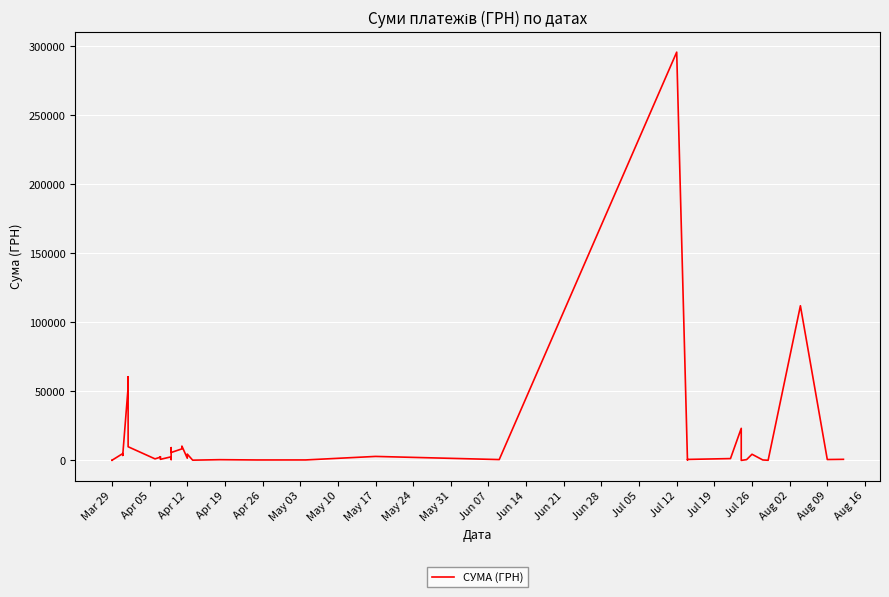

Count the number of categories in the chart.

40